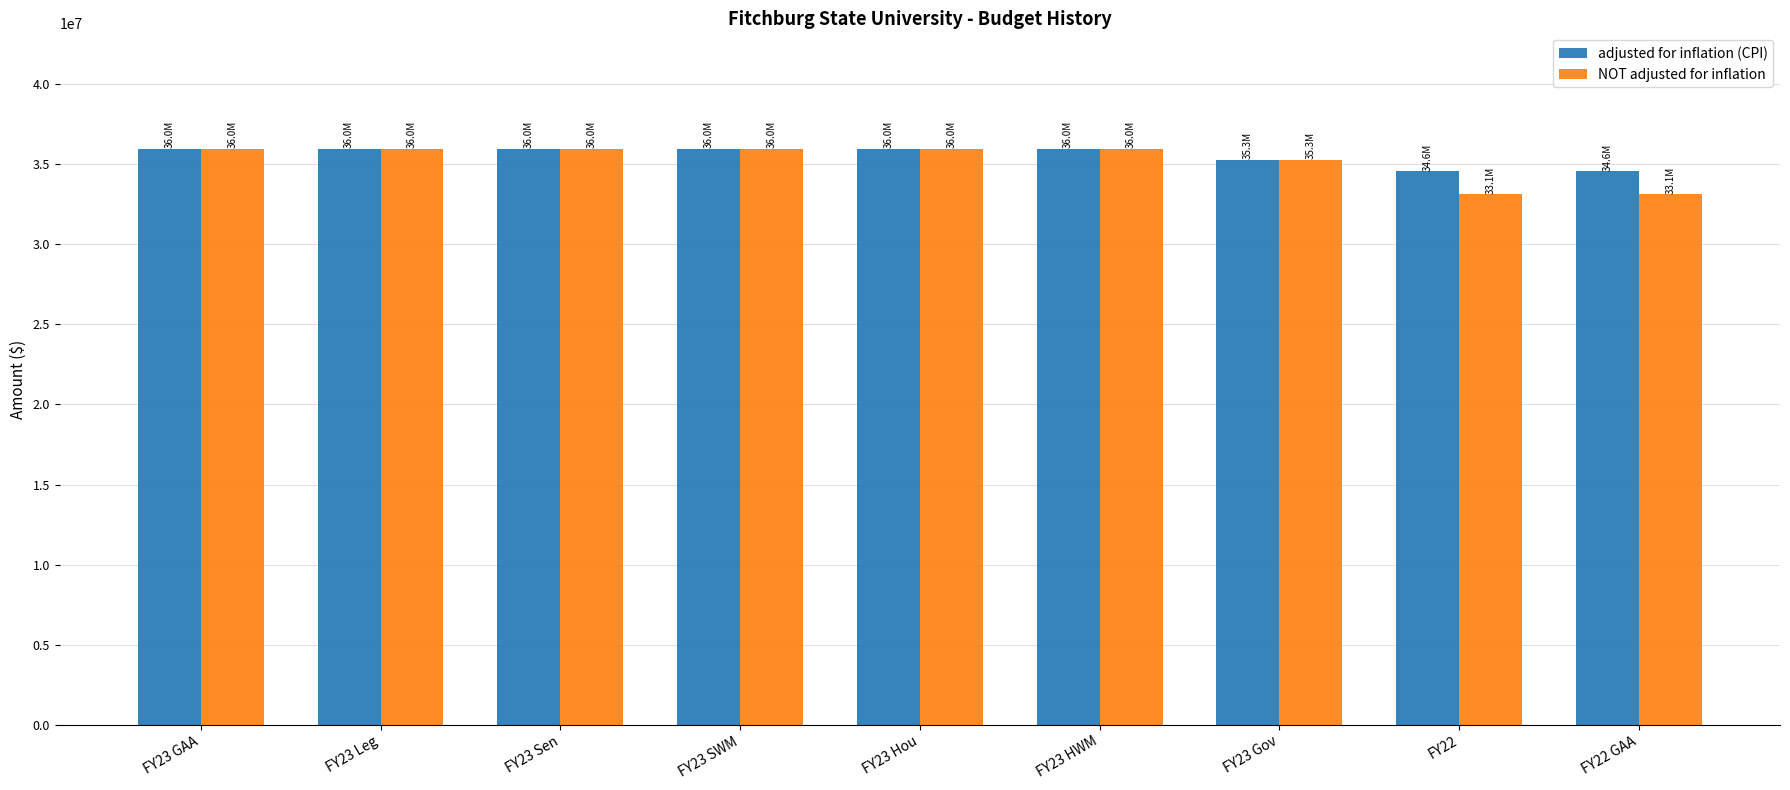

What is the sum of all NOT adjusted for inflation values?

317457016